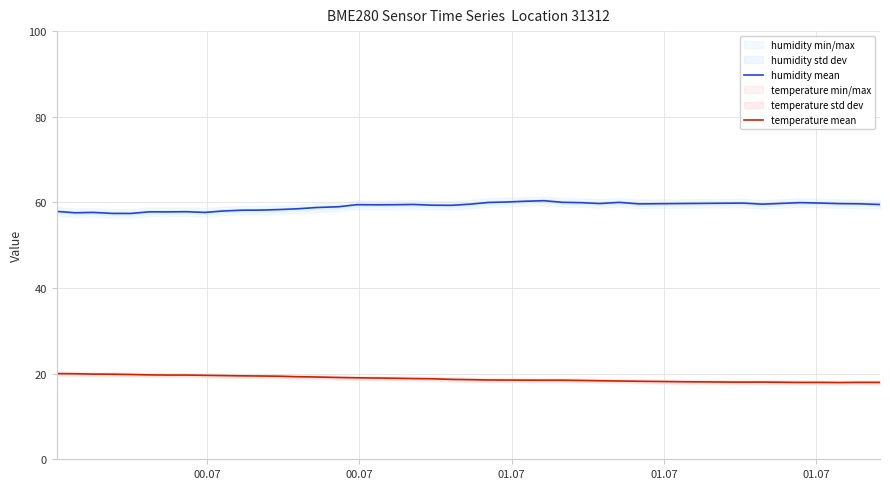

Does the chart display data point markers on the line(s)?

No